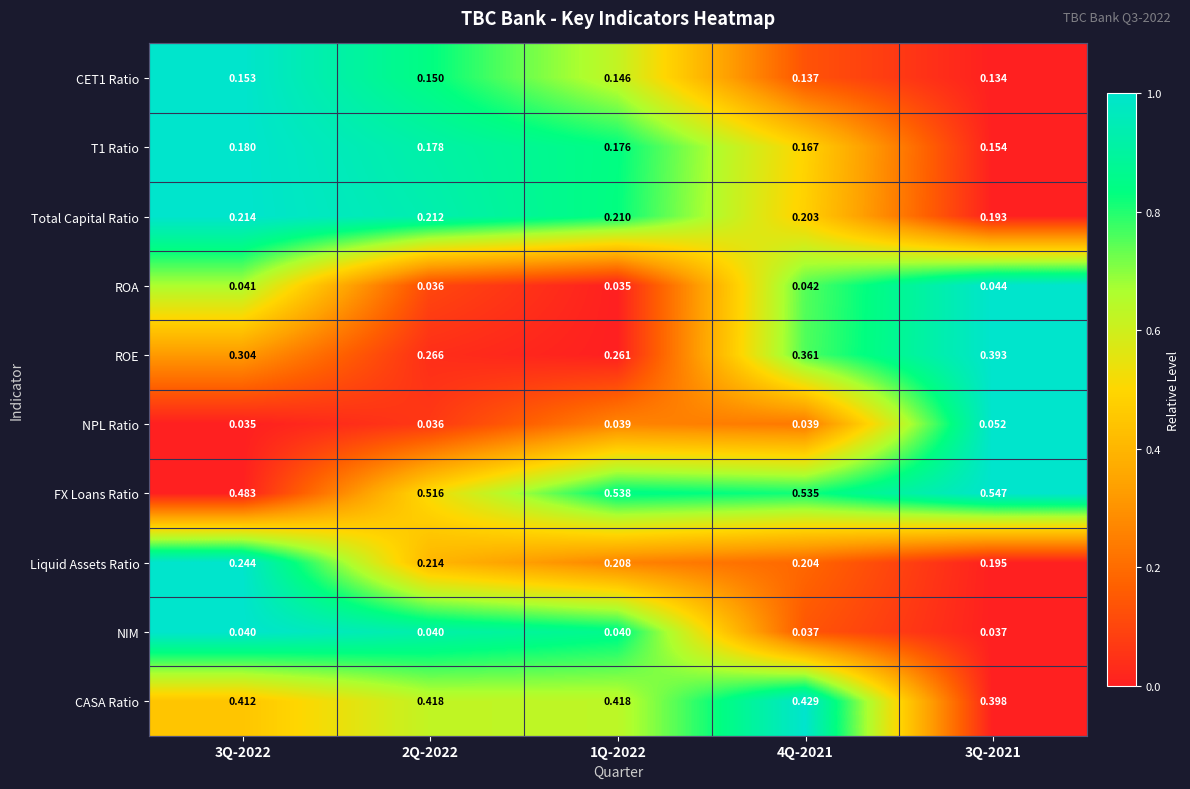

Rank the series at 3Q-2021 from lowest to highest value.

NIM, ROA, NPL Ratio, CET1 Ratio, T1 Ratio, Total Capital Ratio, Liquid Assets Ratio, ROE, CASA Ratio, FX Loans Ratio